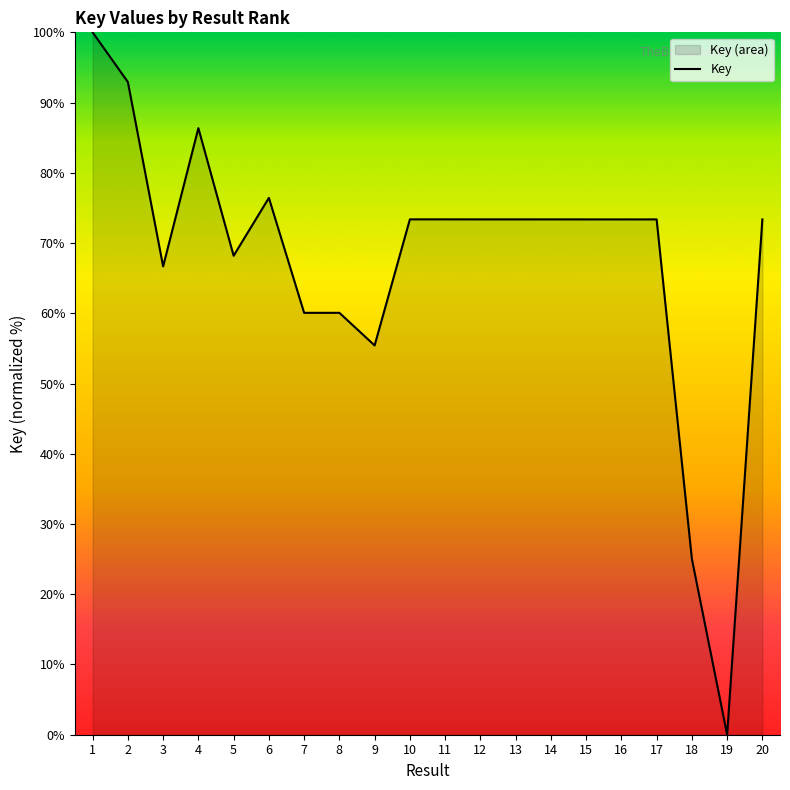

Reading right to left, what are all the values shown in this chart?

20=73.4	19=0.0	18=25.0	17=73.4	16=73.4	15=73.4	14=73.4	13=73.4	12=73.4	11=73.4	10=73.4	9=55.4	8=60.1	7=60.1	6=76.4	5=68.2	4=86.4	3=66.7	2=92.9	1=100.0